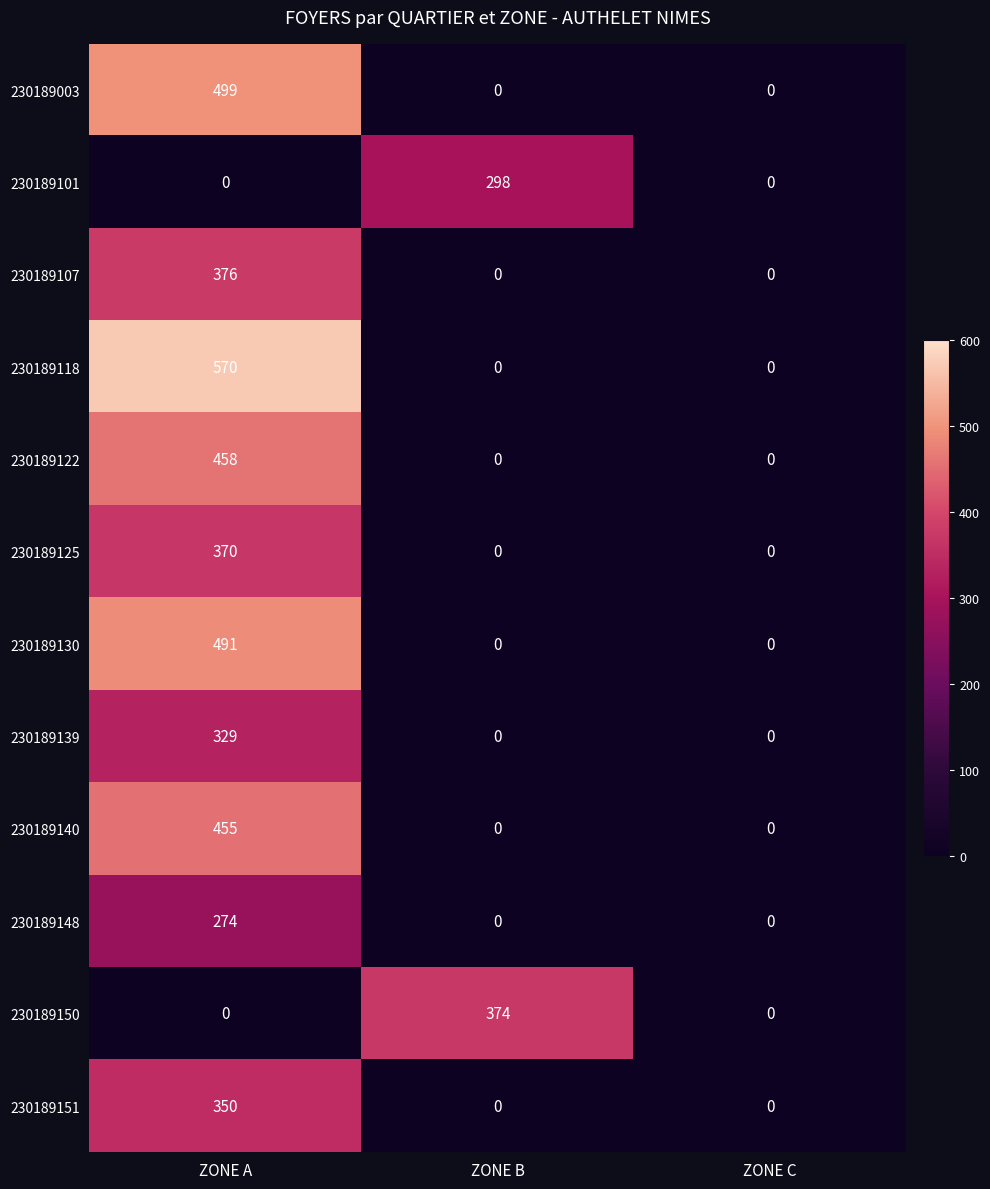

Rank the series by their maximum value, from highest to lowest.

230189118, 230189003, 230189130, 230189122, 230189140, 230189107, 230189150, 230189125, 230189151, 230189139, 230189101, 230189148